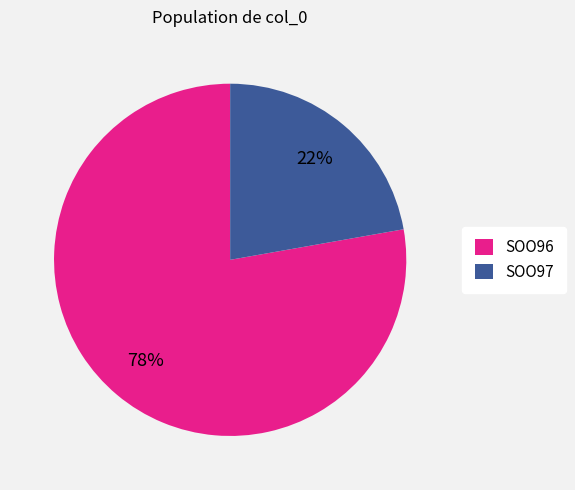

Rank the categories by value from lowest to highest.

SOO97, SOO96